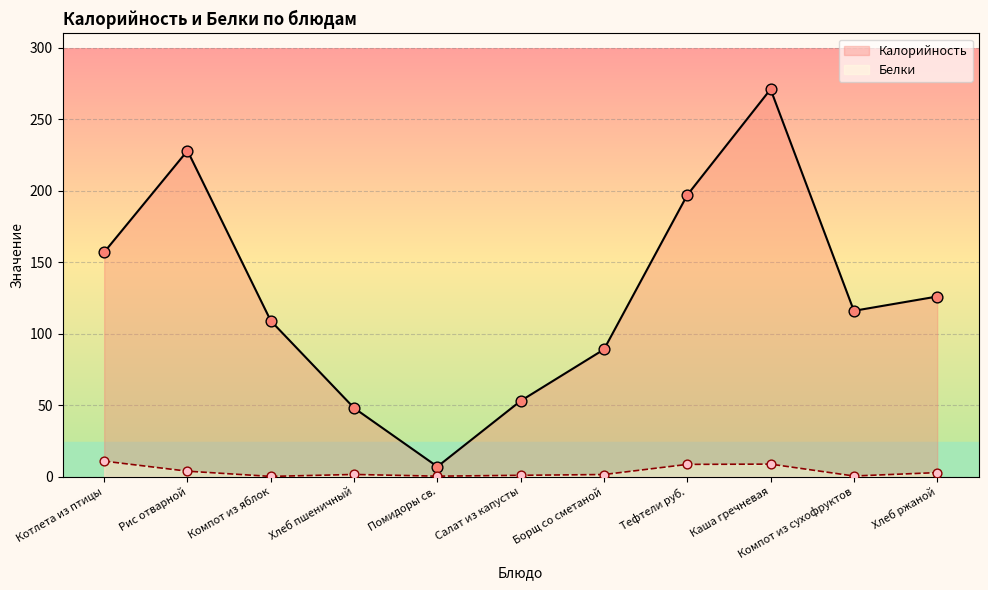

What are all the series names shown in the legend?

Калорийность, Белки